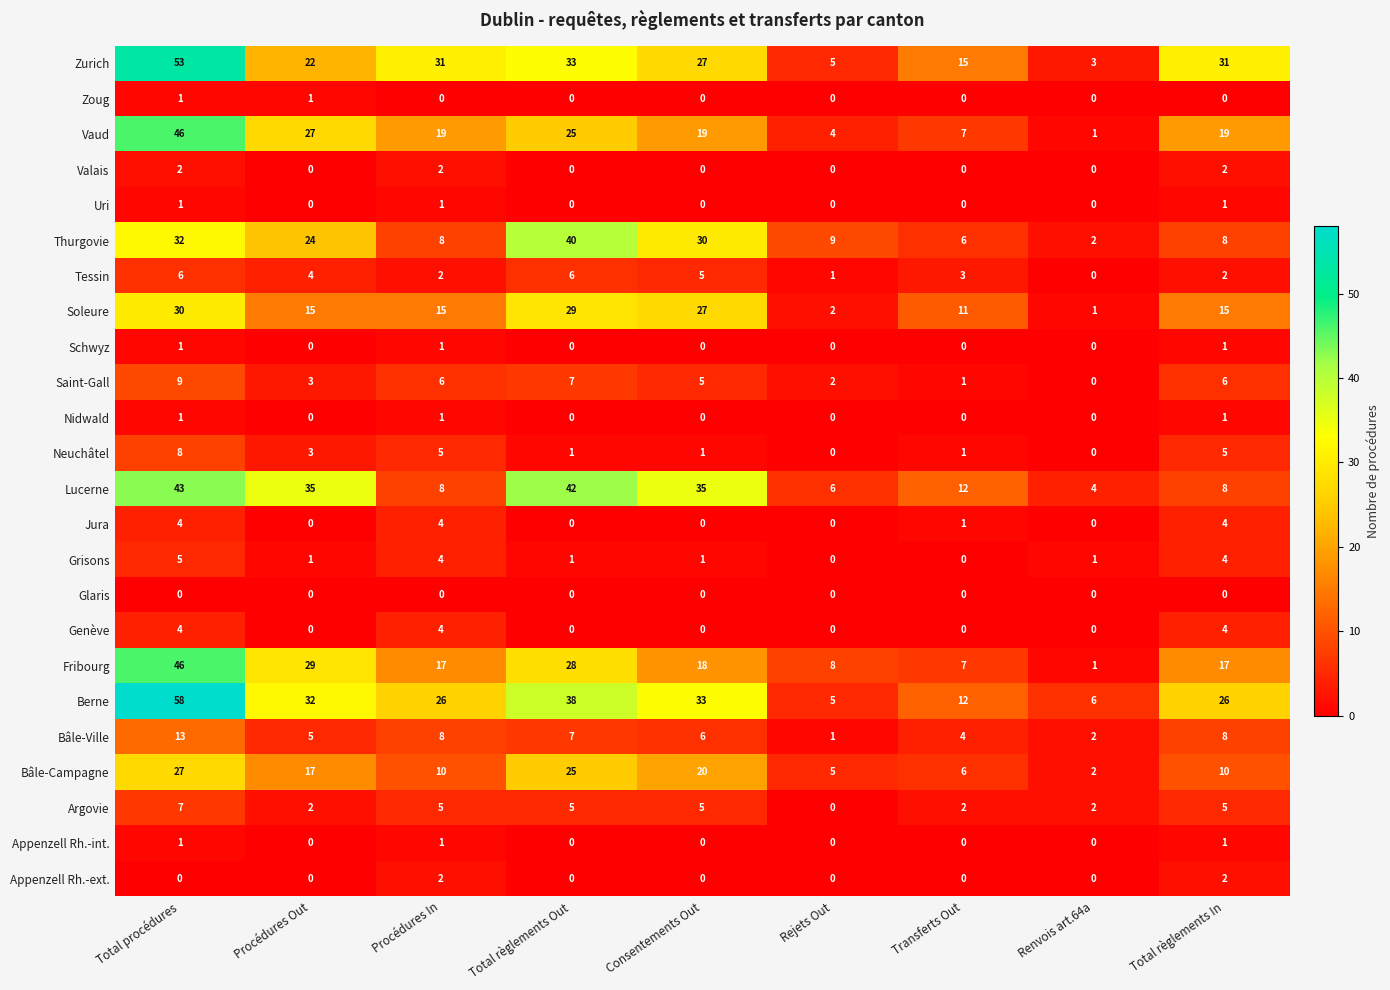

What is the sum of all Argovie values?

33